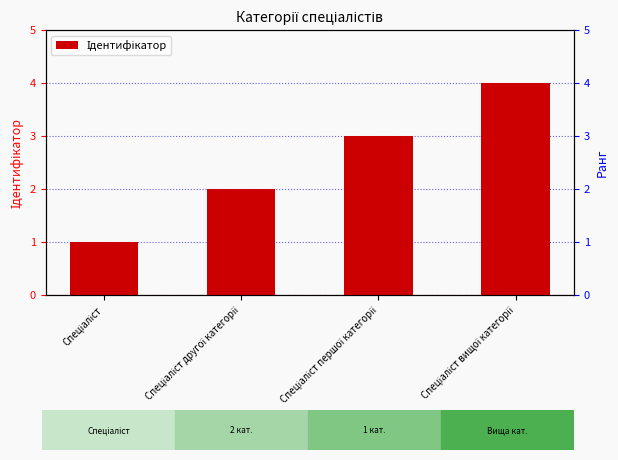

Which label corresponds to the largest value in the chart?

Спеціаліст вищої категорії